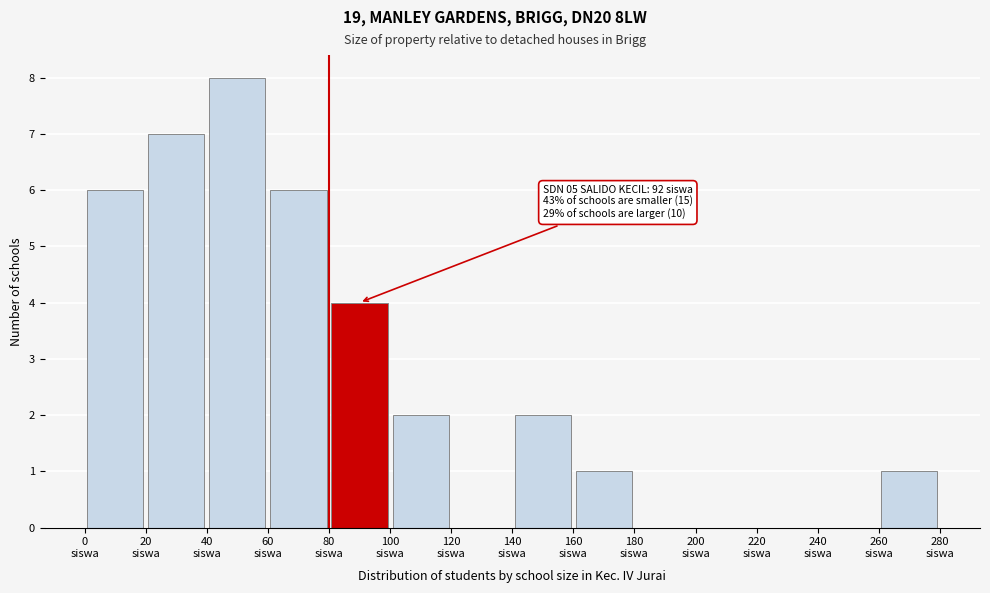

Over which range of the x-axis is the bar tallest?

40 to 60